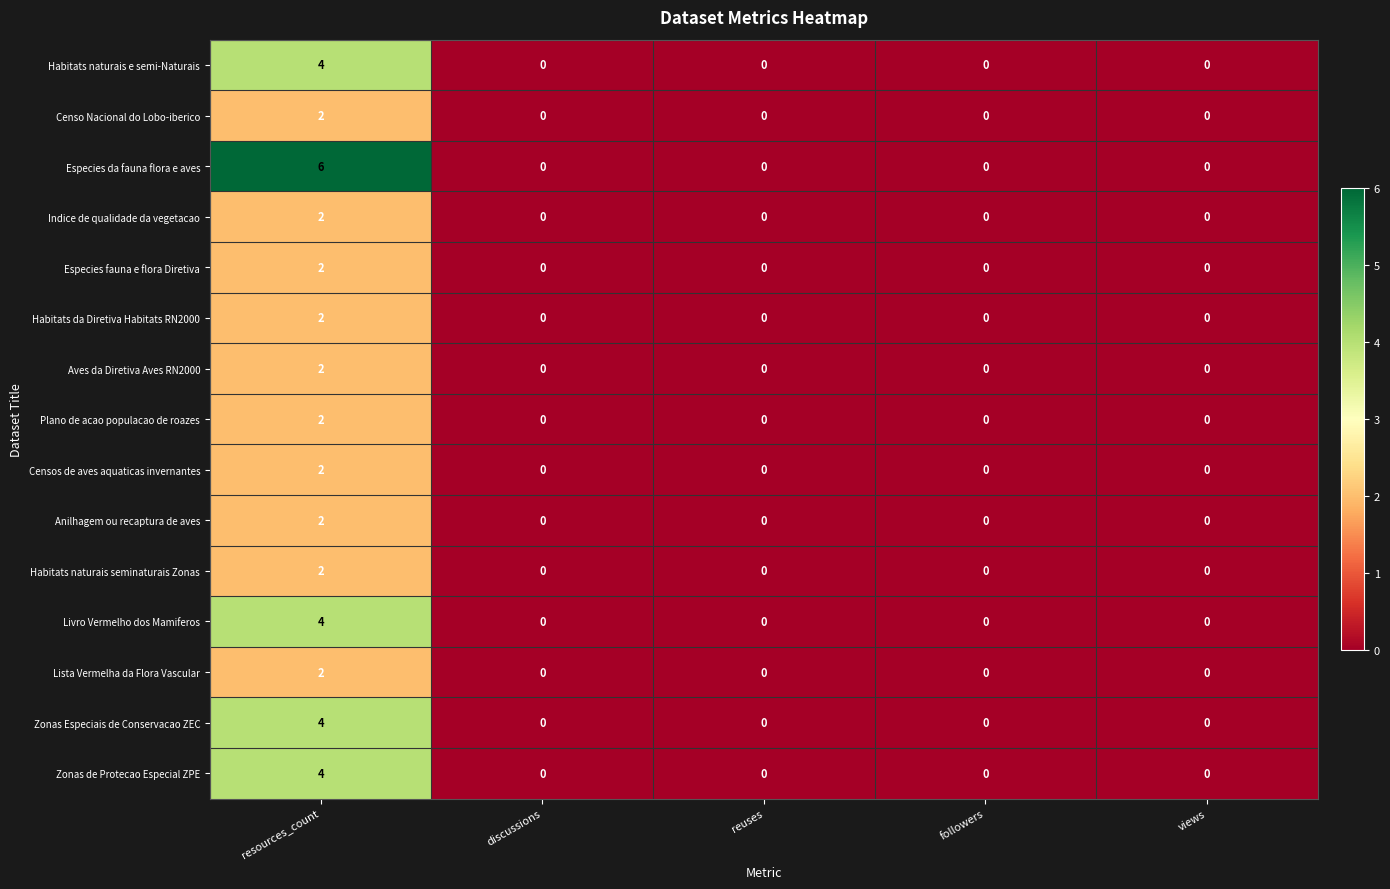

How many Censo Nacional do Lobo-iberico values are between 0 and 1?

4